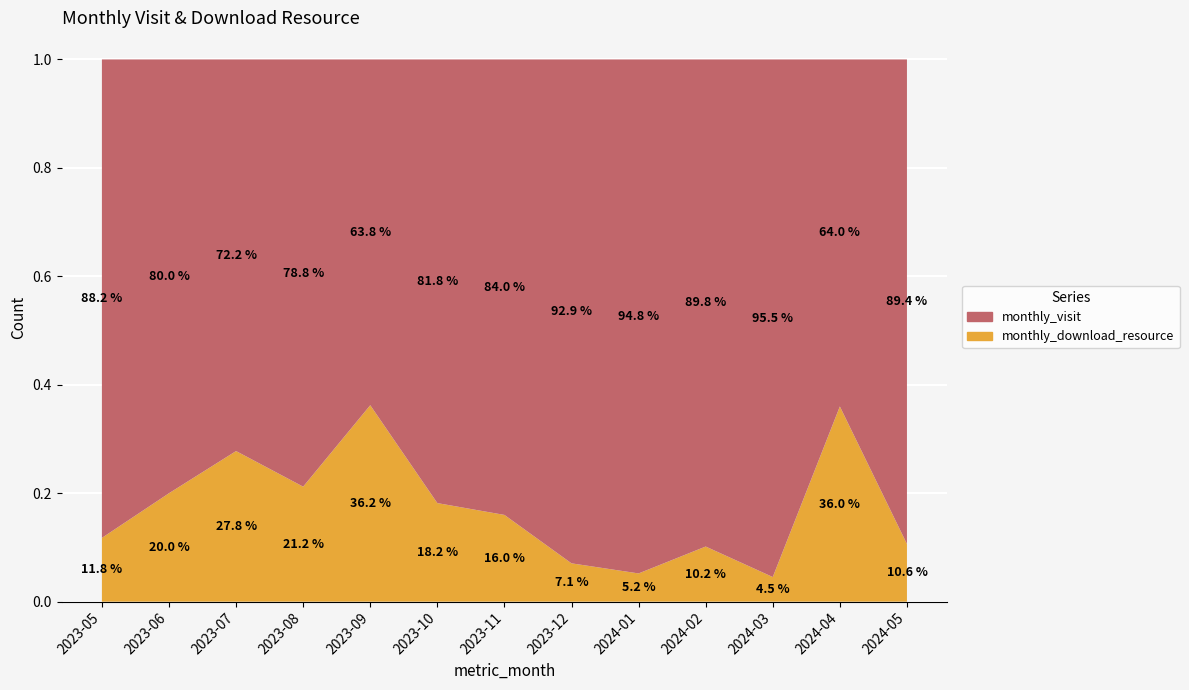

Reading right to left, what are all the values shown in this chart?

monthly_visit: 2024-05=42	2024-04=48	2024-03=21	2024-02=53	2024-01=91	2023-12=92	2023-11=42	2023-10=36	2023-09=44	2023-08=26	2023-07=13	2023-06=8	2023-05=15
monthly_download_resource: 2024-05=5	2024-04=27	2024-03=1	2024-02=6	2024-01=5	2023-12=7	2023-11=8	2023-10=8	2023-09=25	2023-08=7	2023-07=5	2023-06=2	2023-05=2